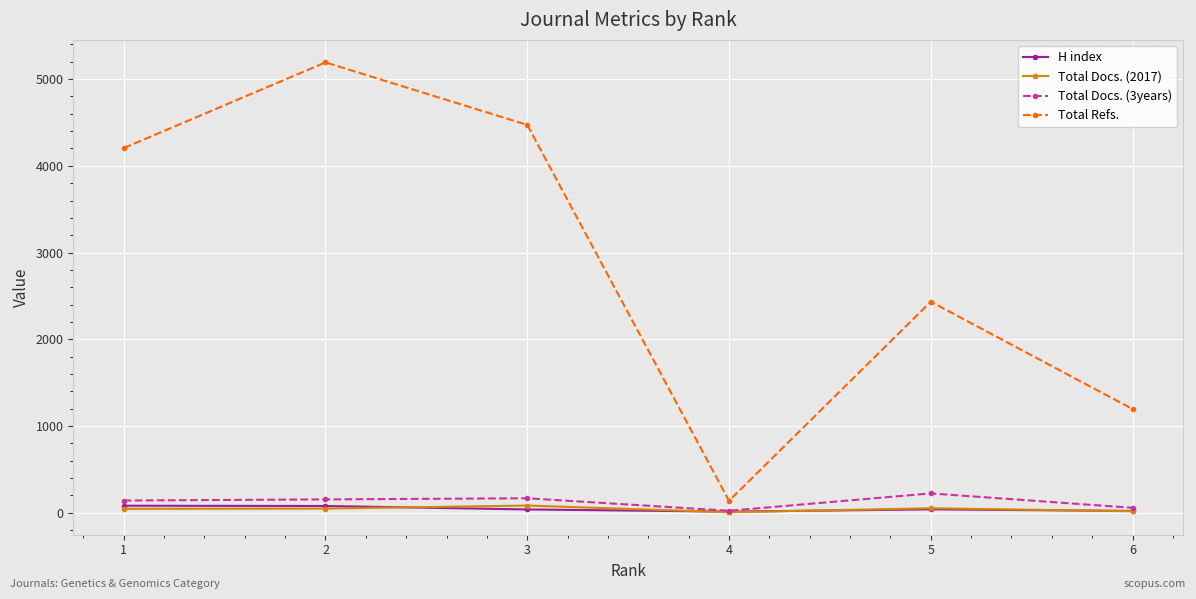

Rank the categories by Total Refs. value from lowest to highest.

4, 6, 5, 1, 3, 2